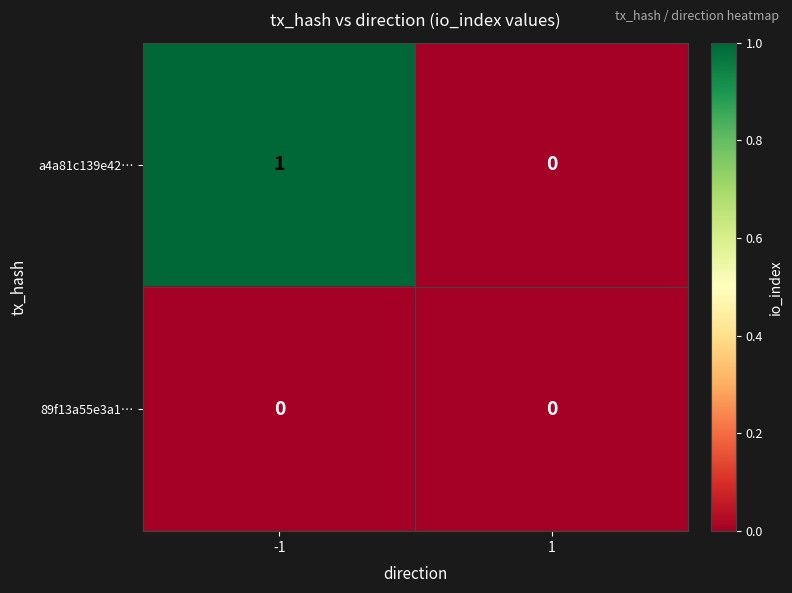

Rank the series by their average value, from highest to lowest.

a4a81c139e42…, 89f13a55e3a1…